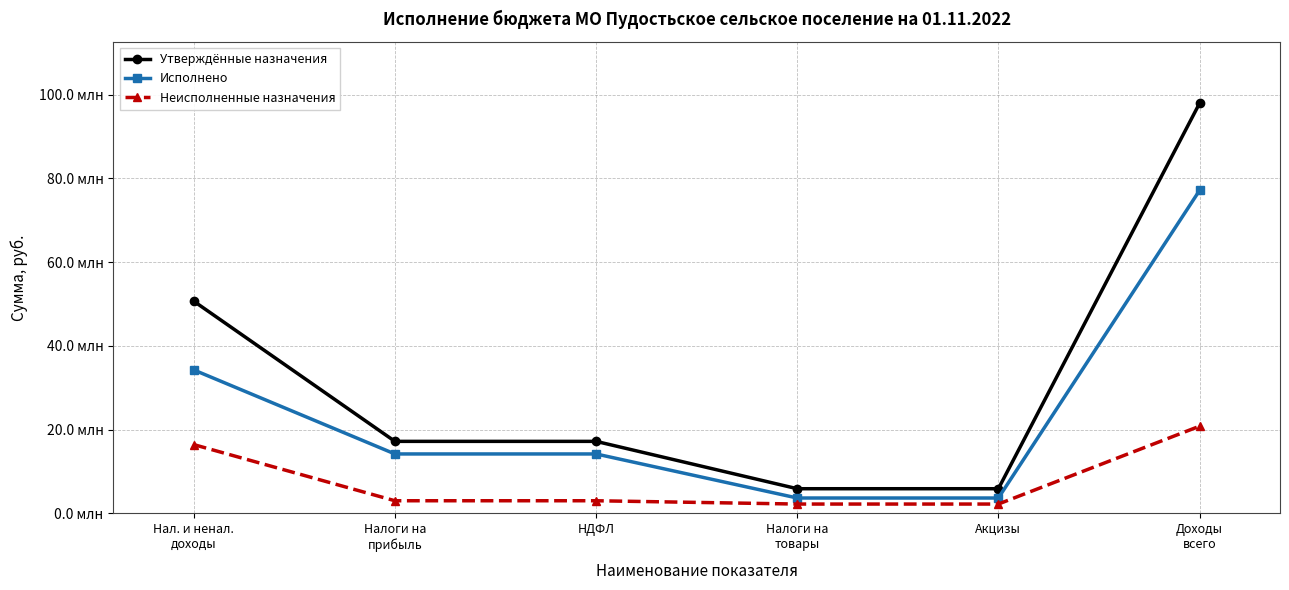

True or false: Утверждённые назначения and Неисполненные назначения intersect in this chart.

False